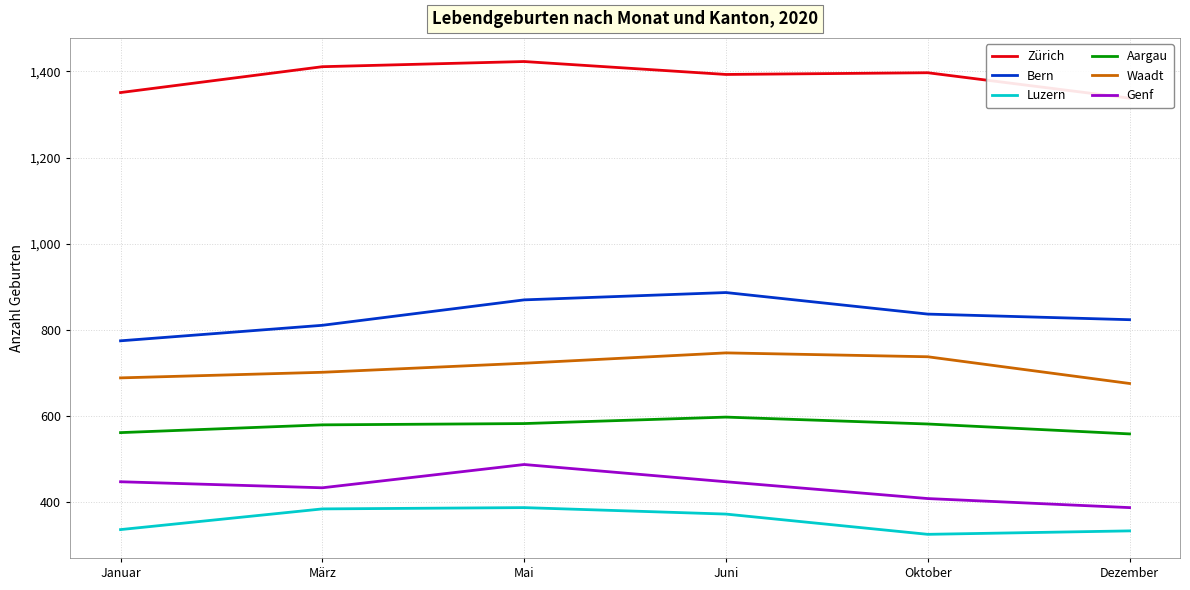

True or false: Genf and Zürich cross at least once.

False